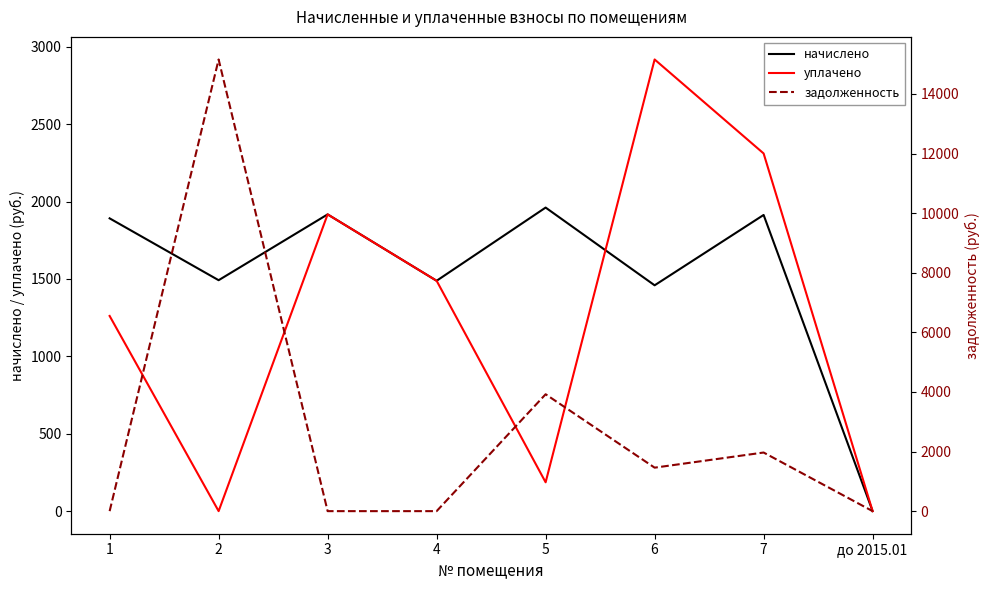

What is the difference between the начислено values at 2 and 7?

421.6